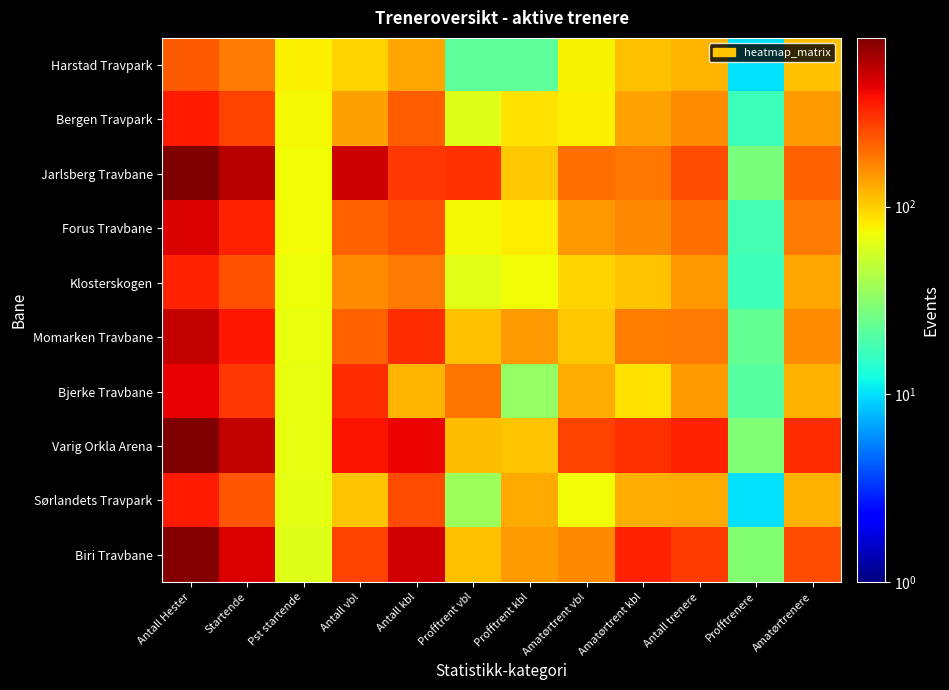

Which series has the largest total across all categories?

Varig Orkla Arena